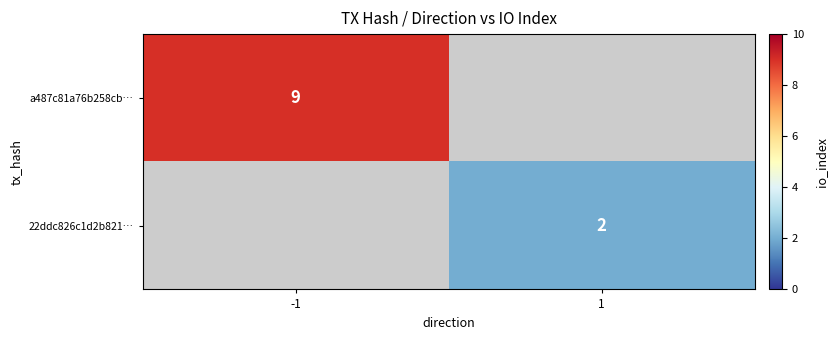

Is the value of 22ddc826c1d2b821… at 1 greater than the value of a487c81a76b258cb… at -1?

No